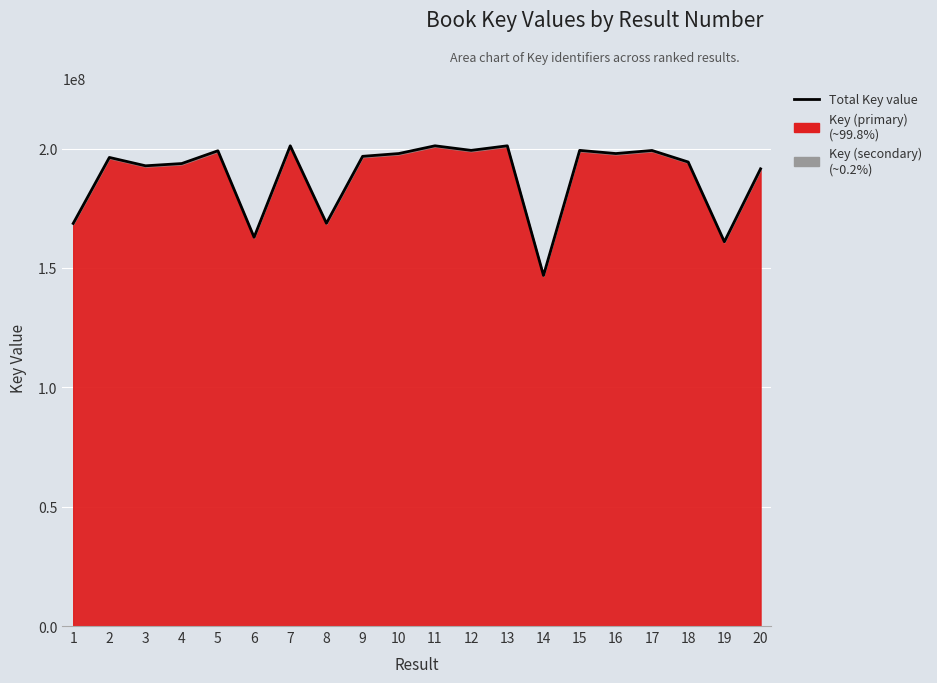

True or false: there are more than 2 points higher than both neighbors.

True